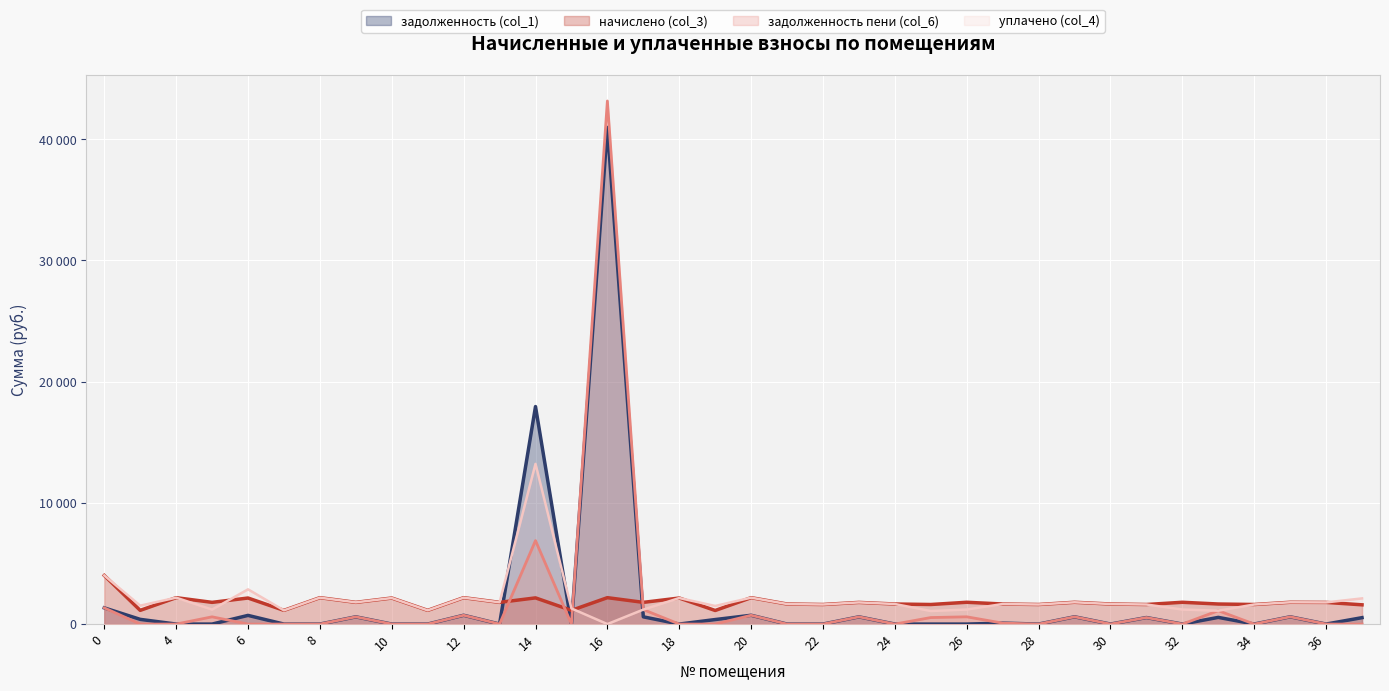

What is the value of the уплачено (col_4) point at the 12th from the left?

1791.9